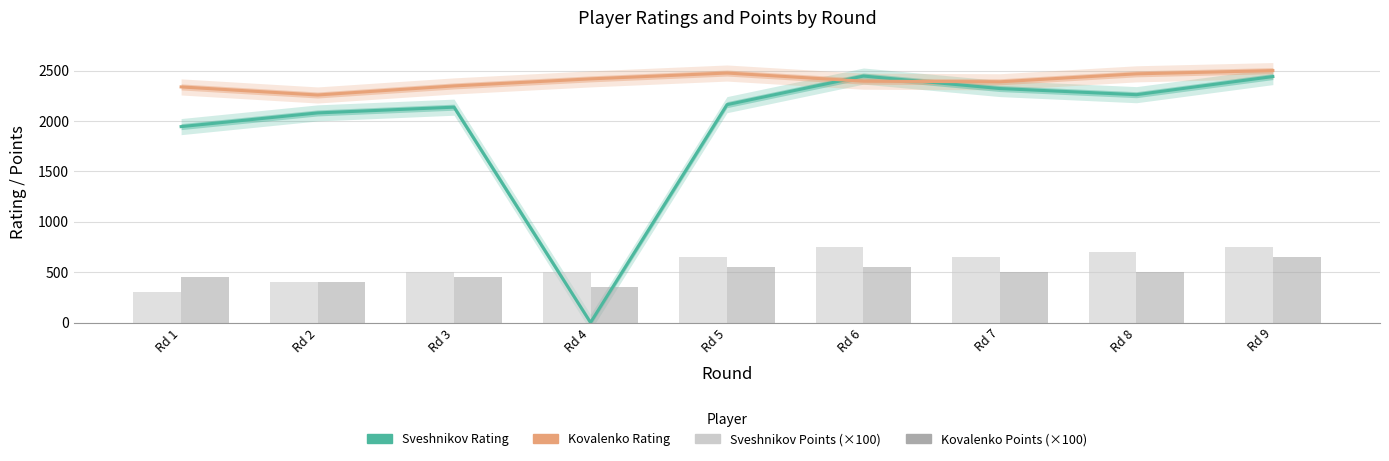

At Rd 4, list the series in order from smallest to largest.

Sveshnikov Rating, Kovalenko Points (×100), Sveshnikov Points (×100), Kovalenko Rating